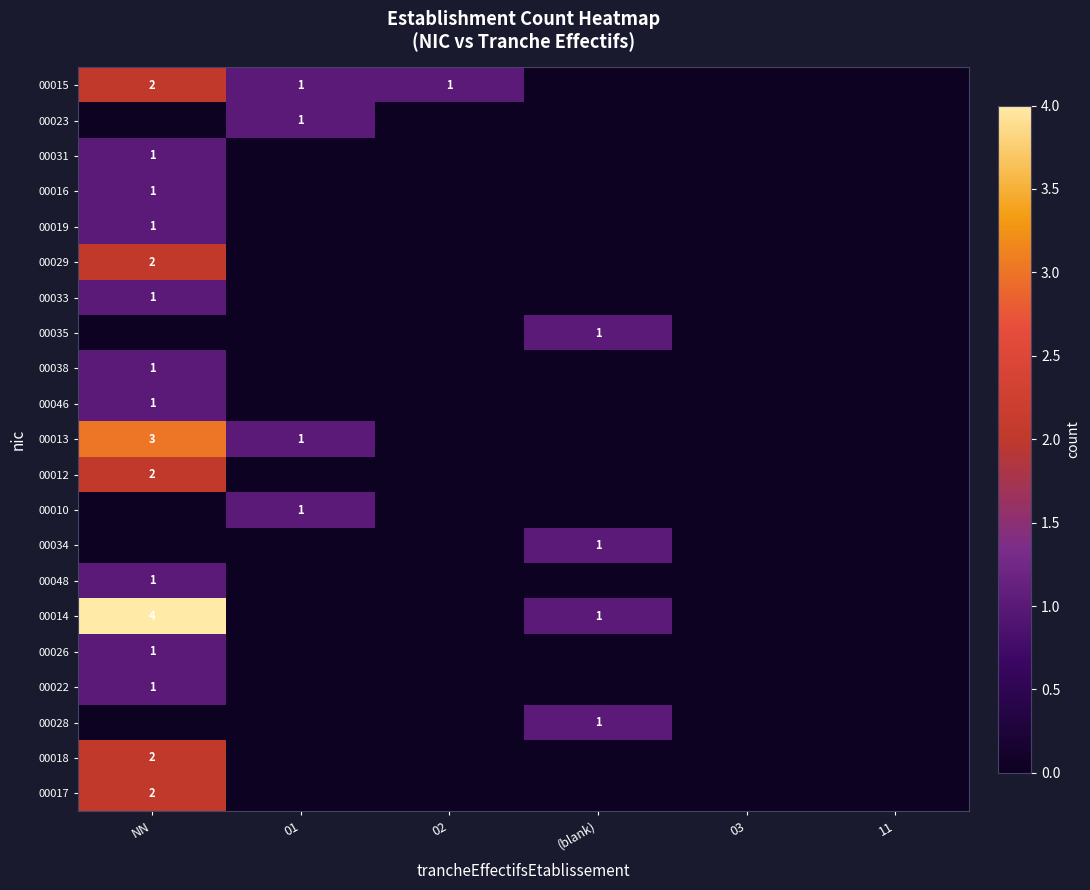

Which series has the largest total across all categories?

00014